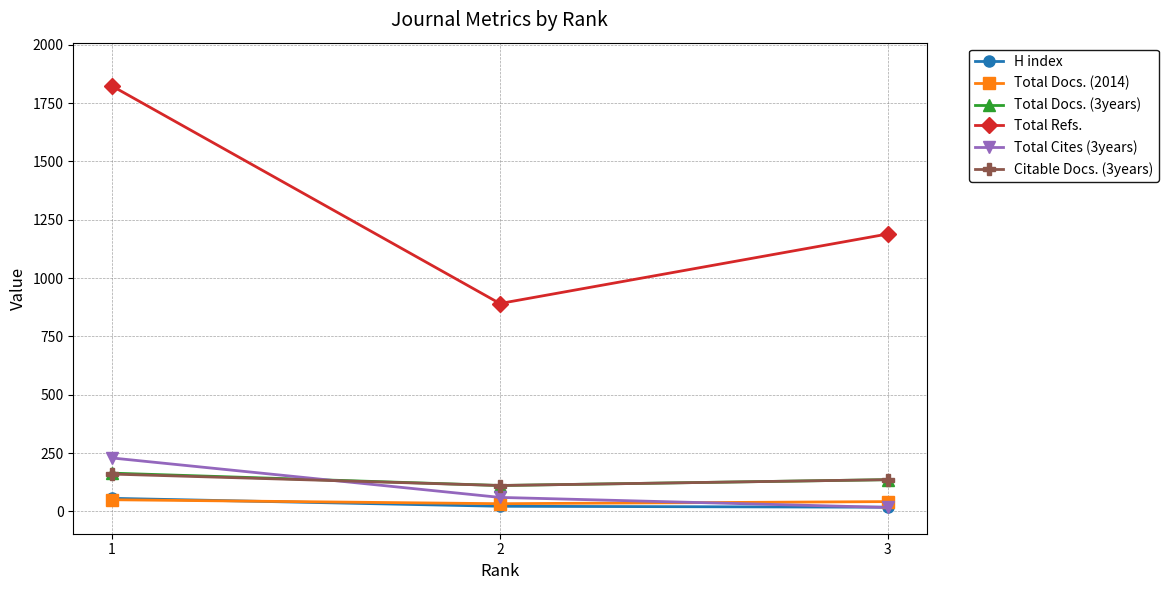

How many lines are shown in the chart?

6